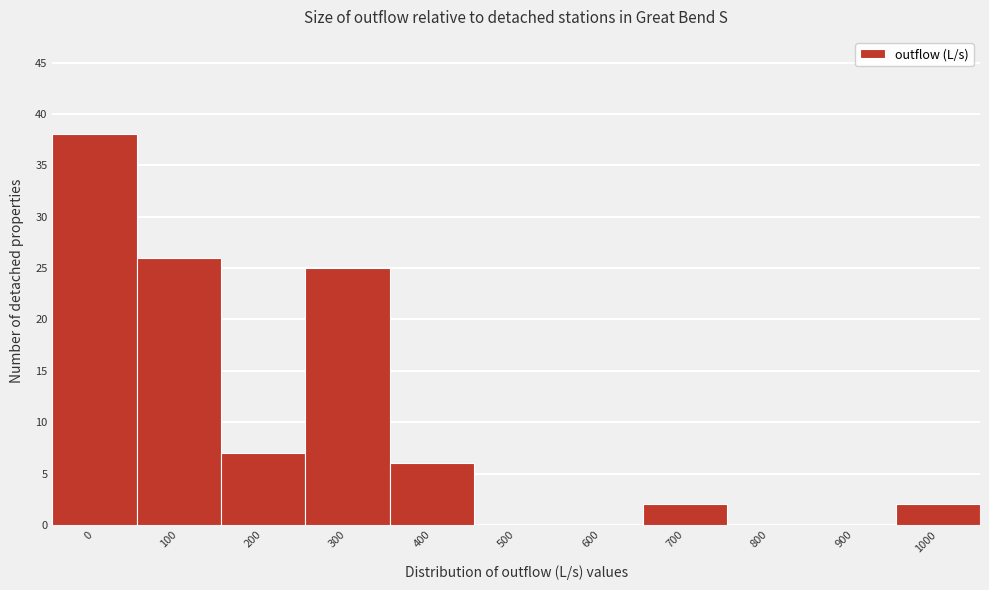

Reading left to right, extract all data points from this chart.

0=38	100=26	200=7	300=25	400=6	500=0	600=0	700=2	800=0	900=0	1000=2